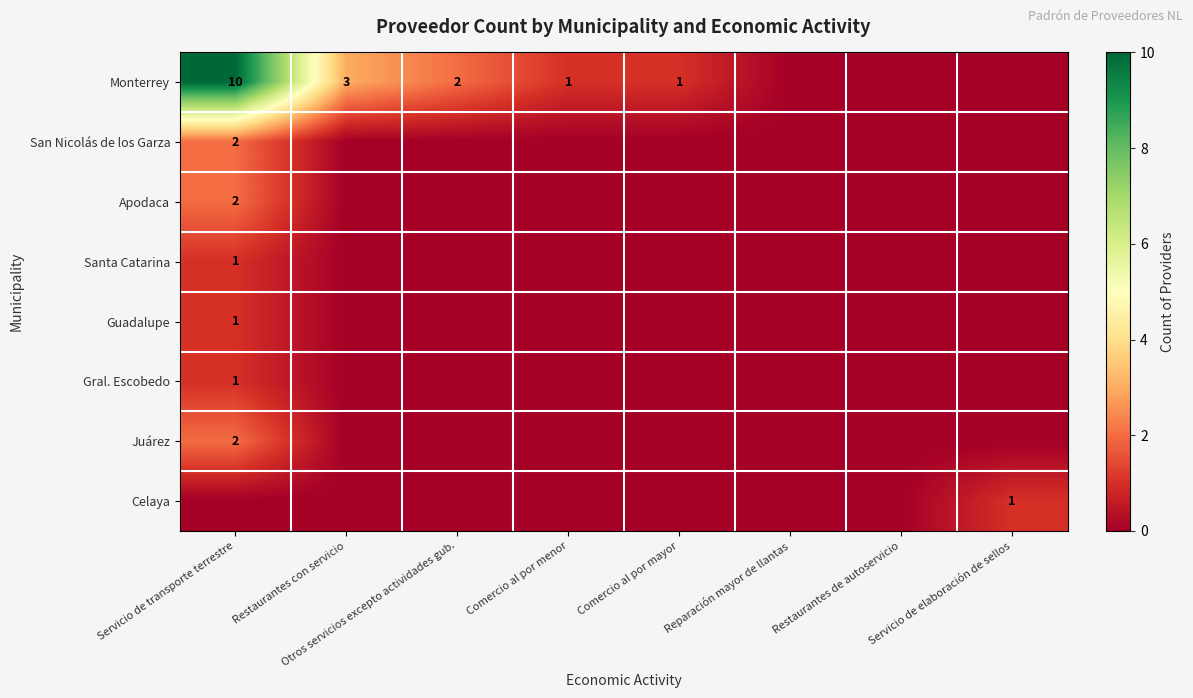

True or false: Monterrey has a value of 10 at Servicio de transporte terrestre.

True